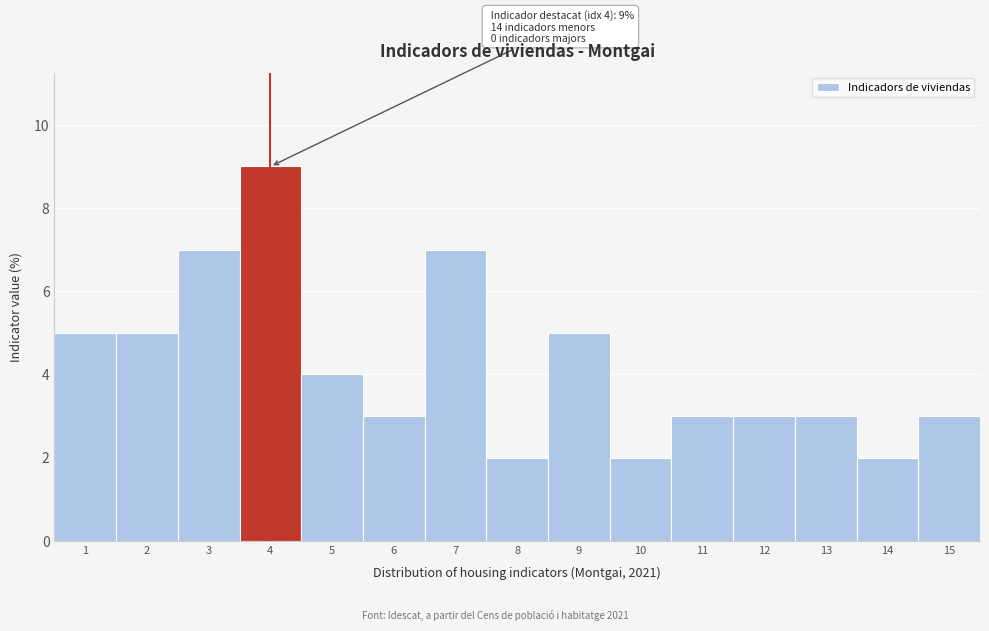

Reading right to left, what are all the values shown in this chart?

3	2	3	3	3	2	5	2	7	3	4	9	7	5	5